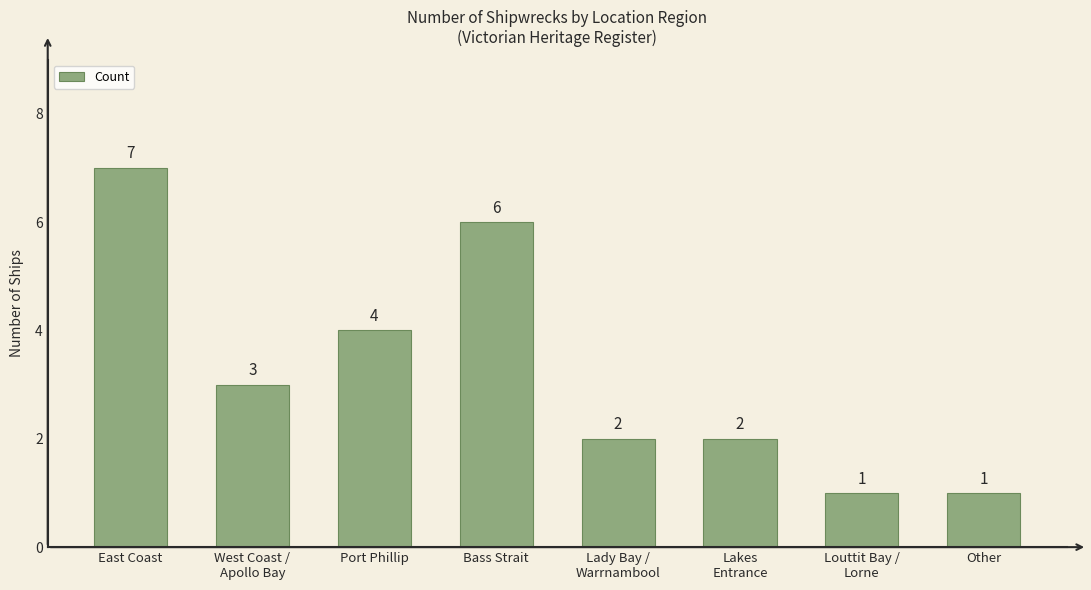

What is the difference between the values at Louttit Bay /
Lorne and Lady Bay /
Warrnambool?

1